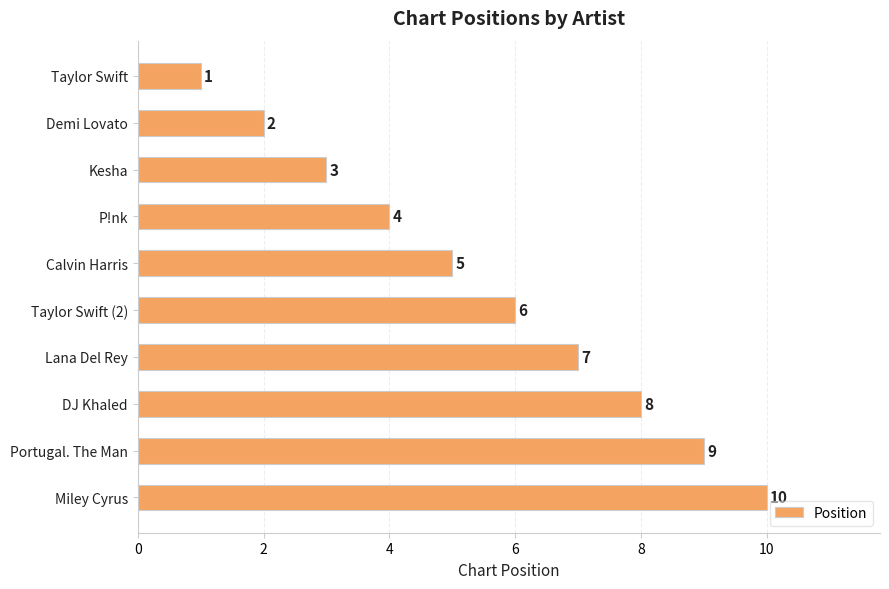

List the labels in order of value, smallest first.

Taylor Swift, Demi Lovato, Kesha, P!nk, Calvin Harris, Taylor Swift (2), Lana Del Rey, DJ Khaled, Portugal. The Man, Miley Cyrus